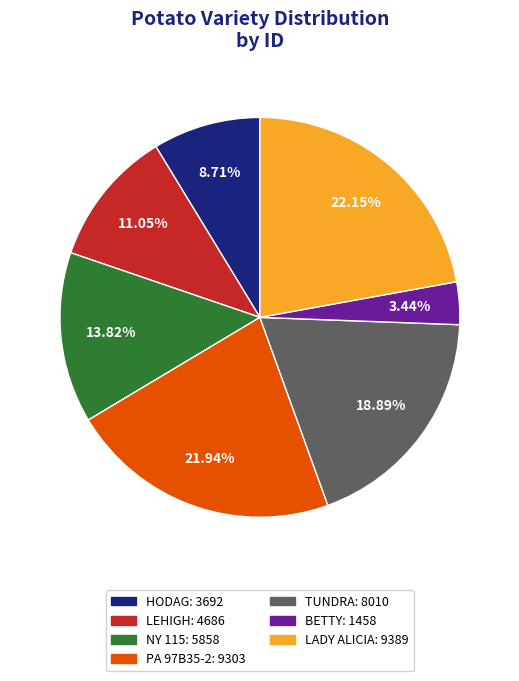

How many slices are in this pie chart?

7